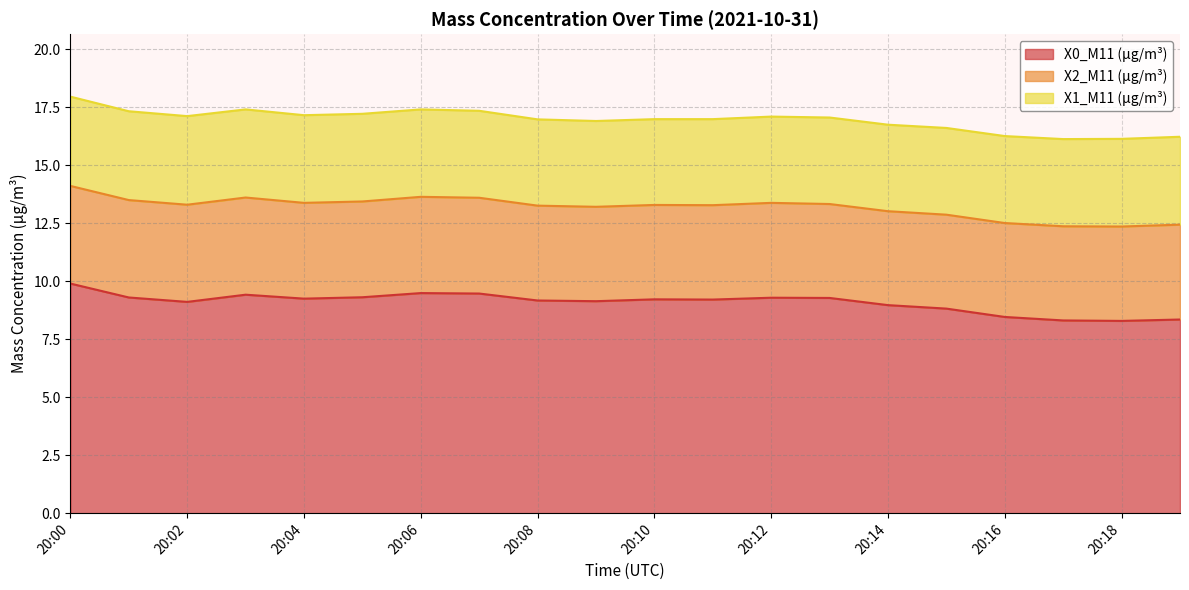

The value of X0_M11 (μg/m³) at 20:09 is 9.1. True or false?

True